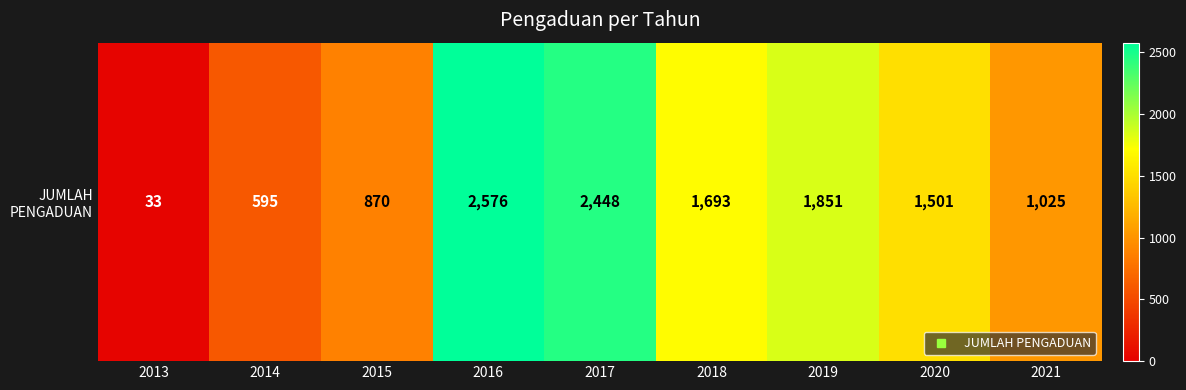

List the labels in order of value, smallest first.

2013, 2014, 2015, 2021, 2020, 2018, 2019, 2017, 2016